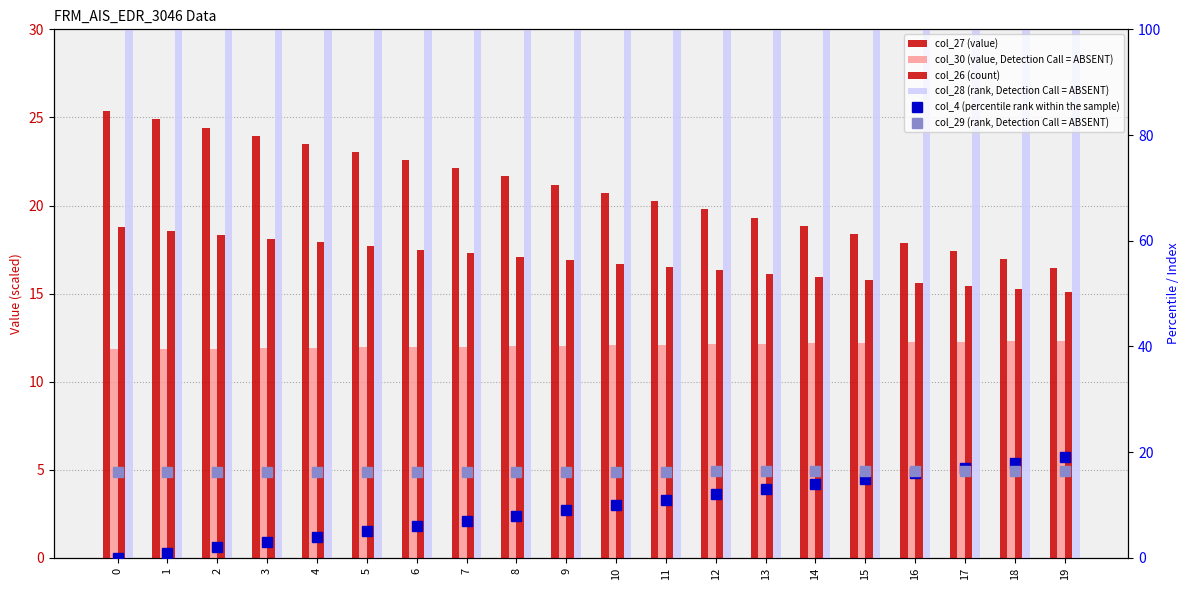

Which has a higher value, 6 or 16?

6